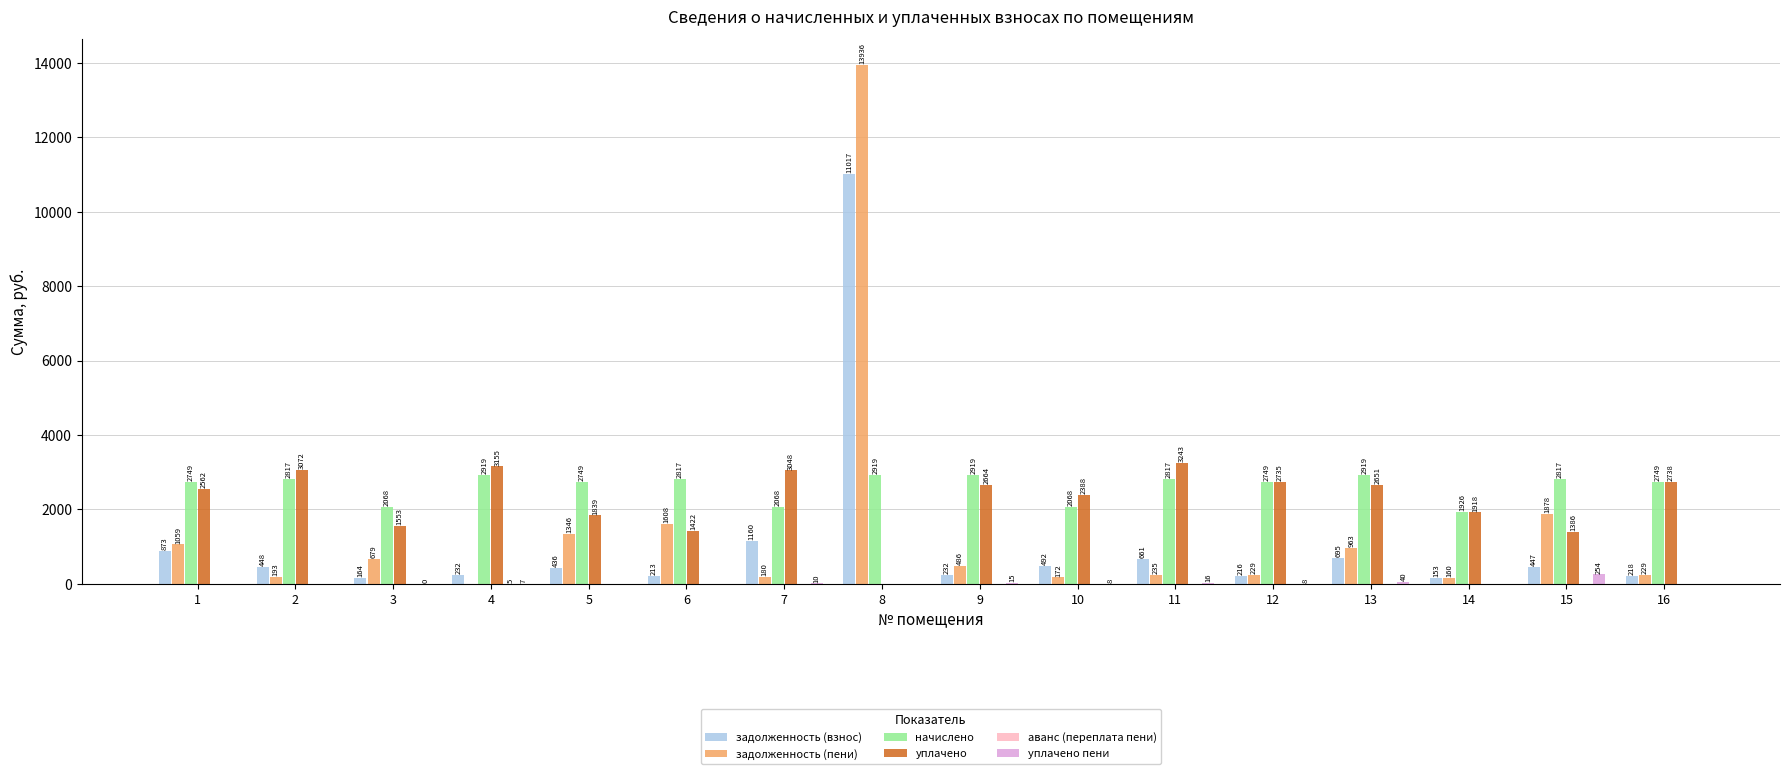

At which category is the sum across all series the highest?

8